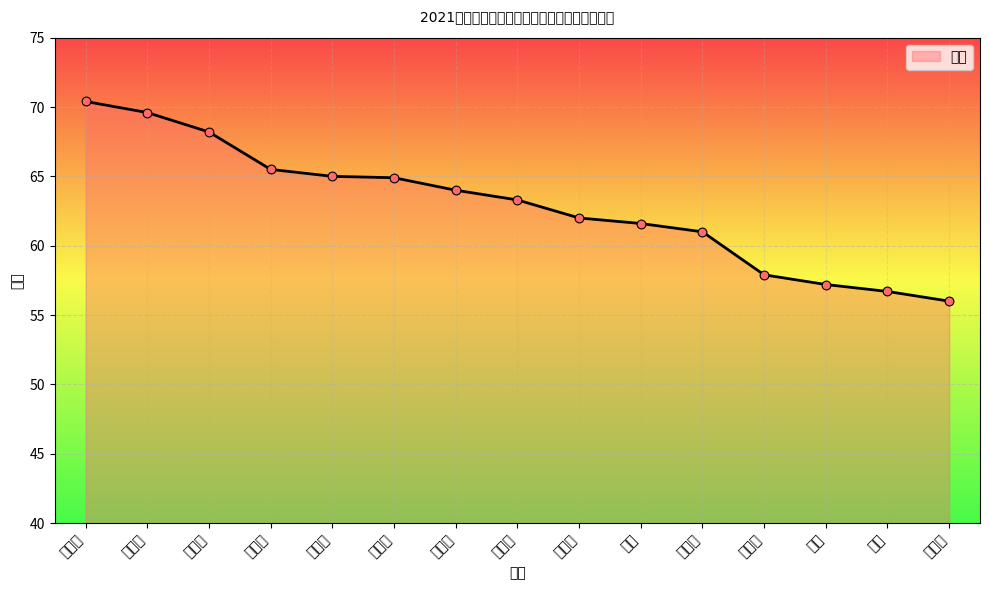

Which has a higher value, 陈少平 or 李秀艾?

陈少平